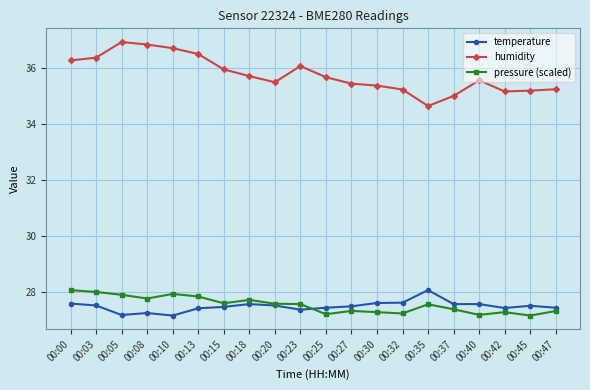

What is the minimum value for humidity?

34.6